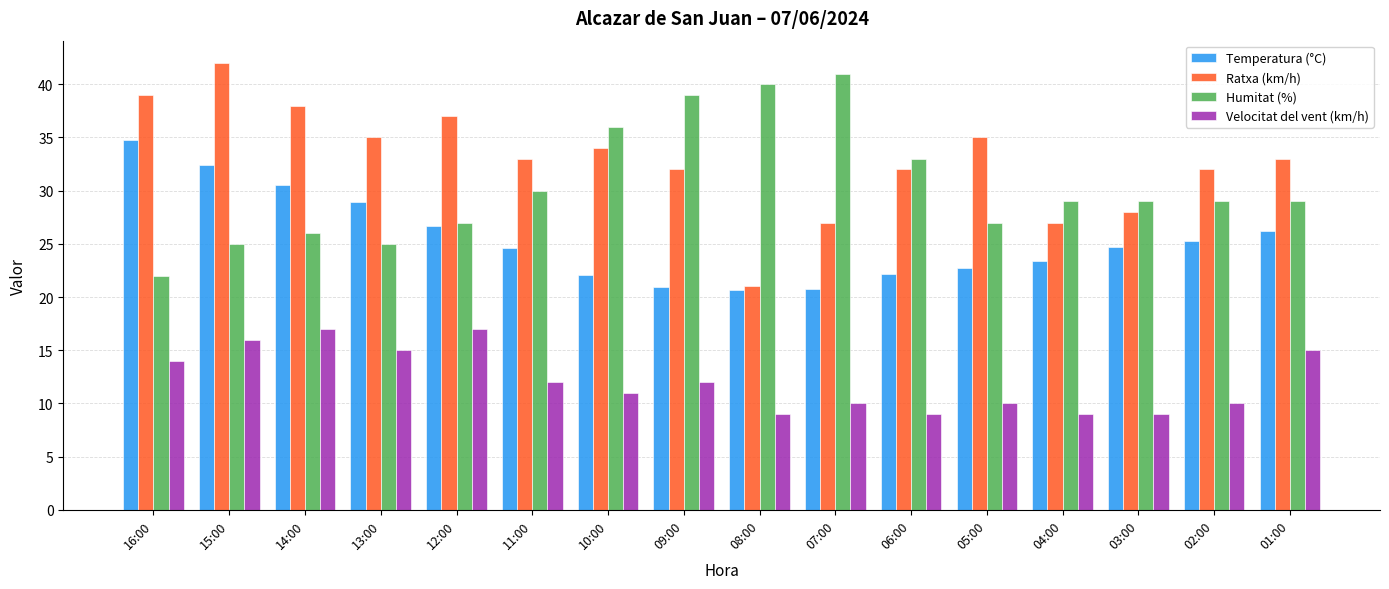

What is the label of the 15th bar from the left?

02:00